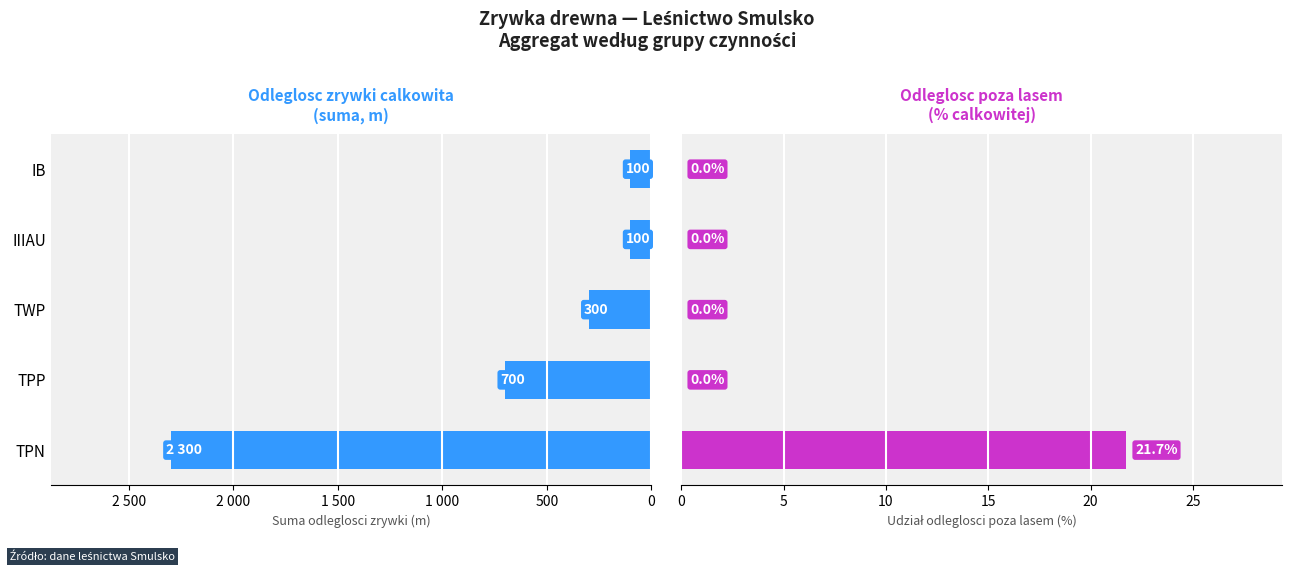

What is the value of the Odleglosc zrywki calkowita bar at the 4th from the left?

100.0